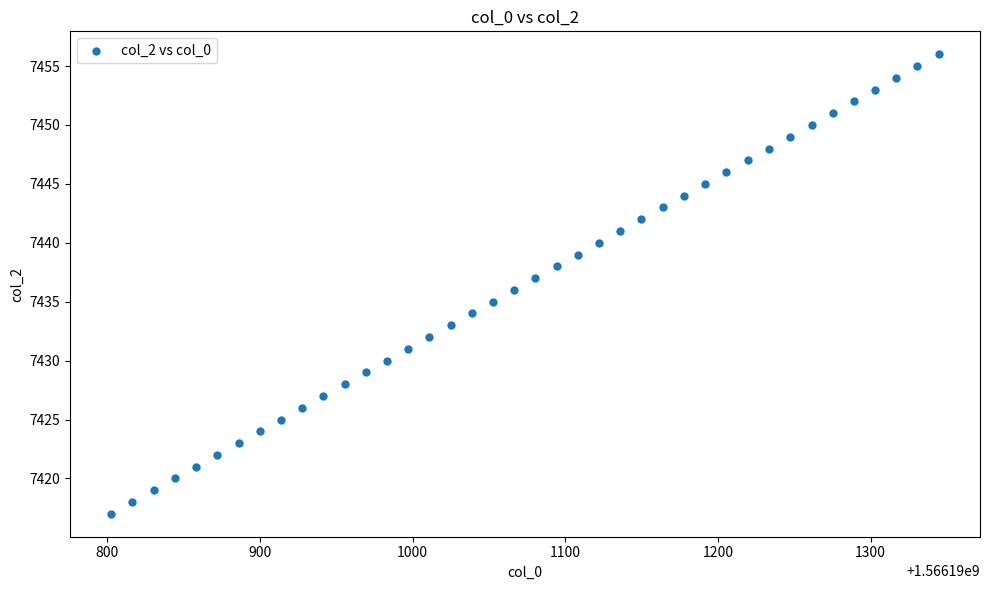

What is the range of Y values (max minus min)?

39